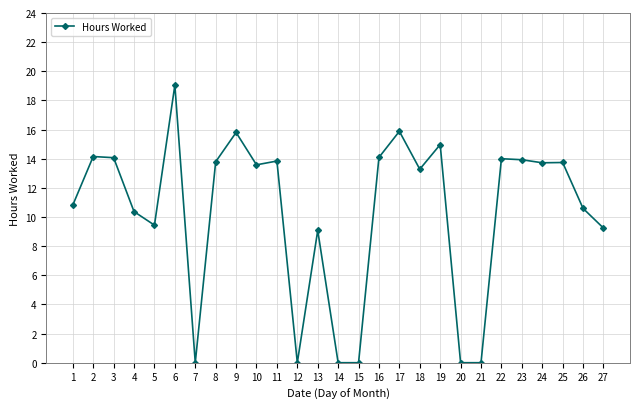

The value at 3 is 14.1. True or false?

True